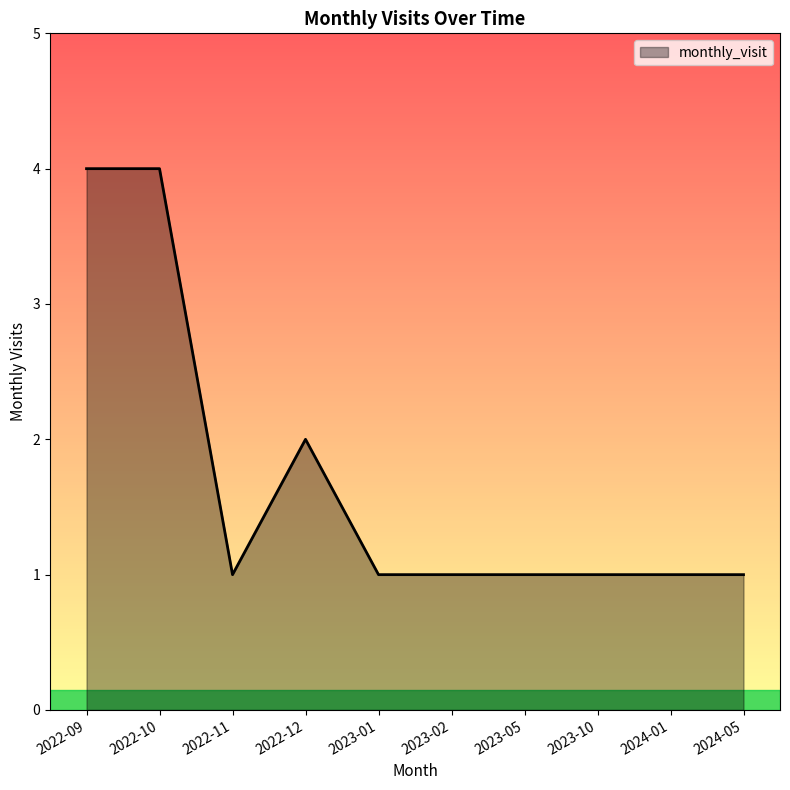

What position from the left is 2022-10?

2